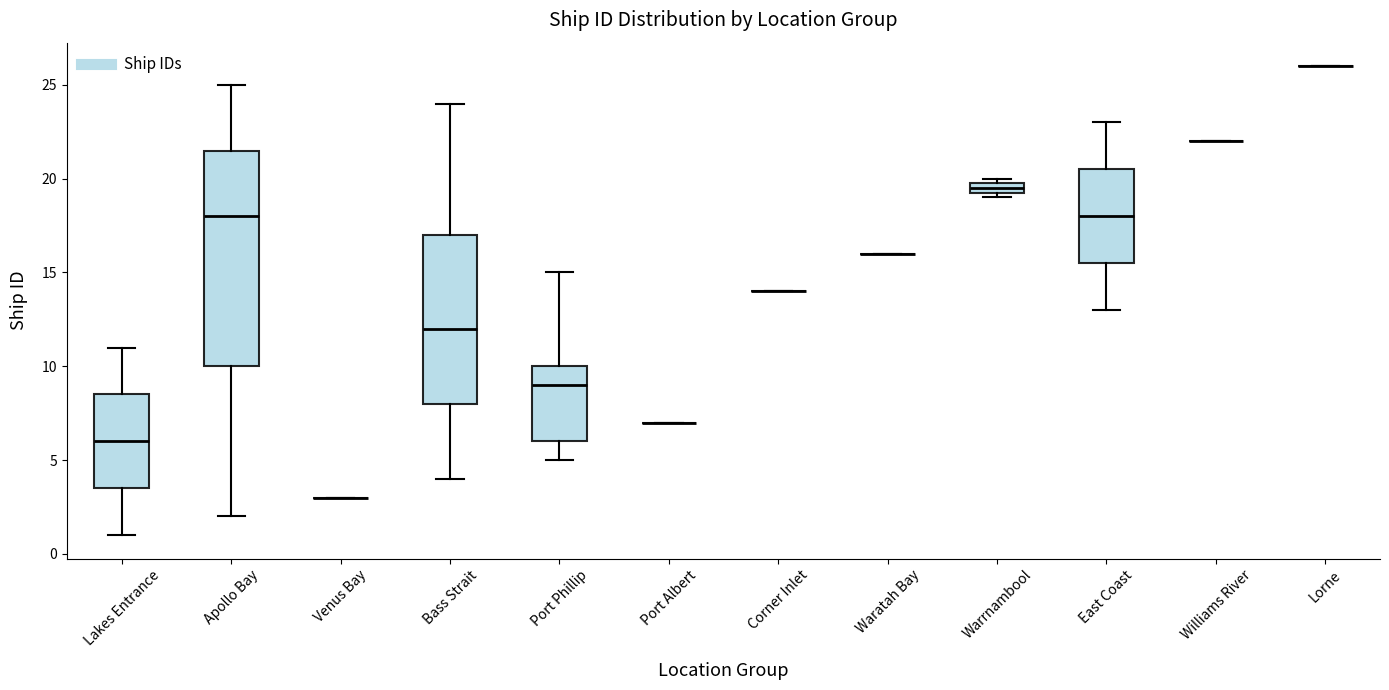

Comparing the boxes themselves (not the whiskers), which one is the tallest?

Apollo Bay